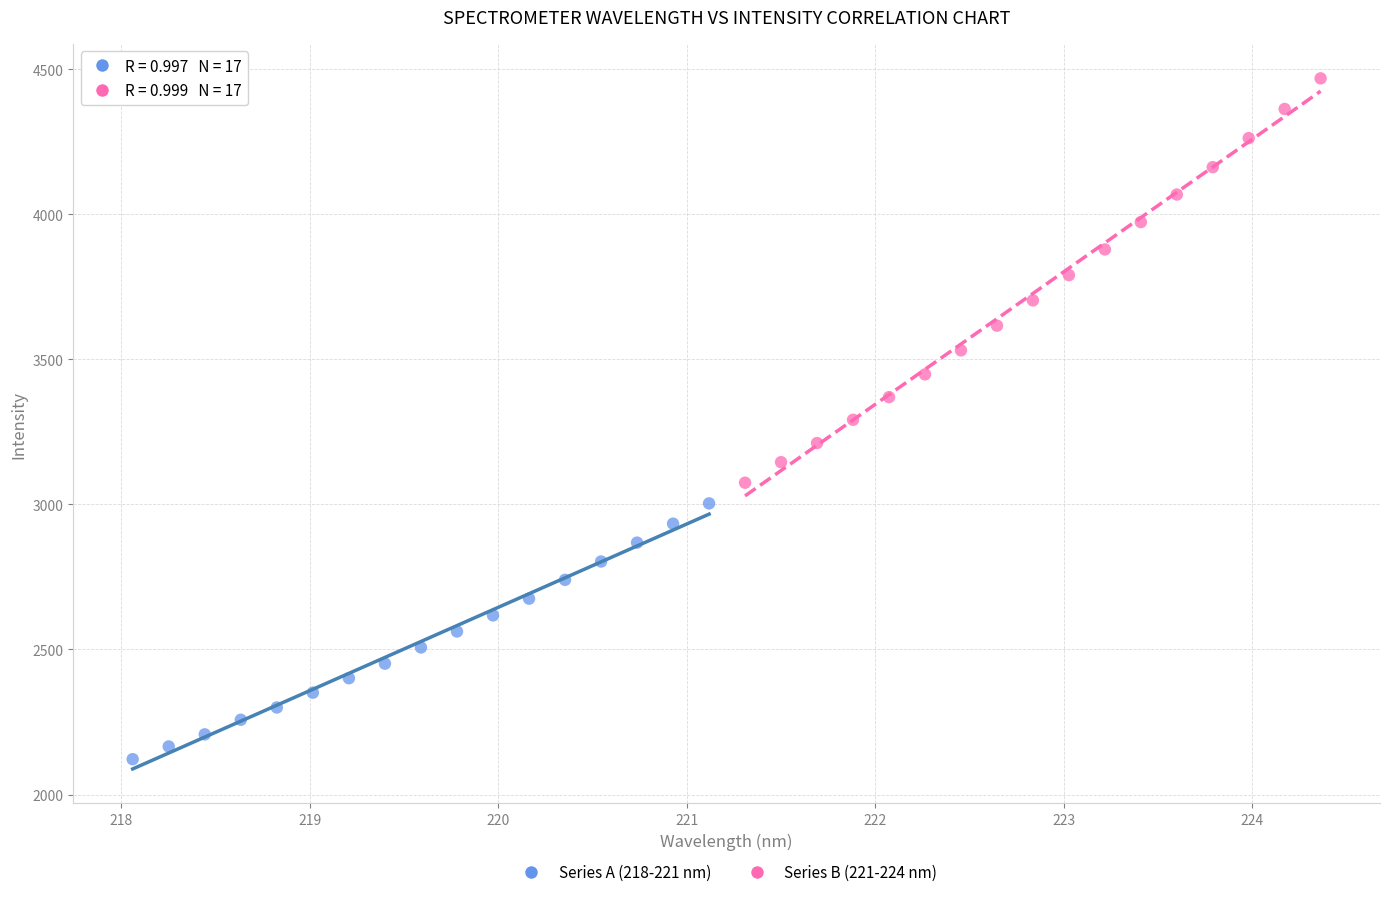

Which series contains the lowest Y value?

Series A (218-221 nm)